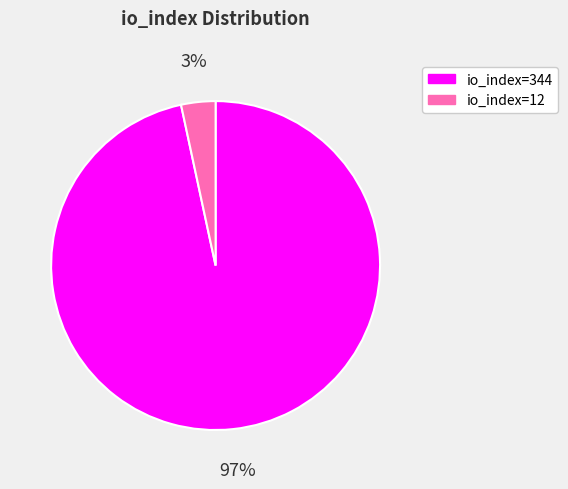

Rank the categories by value from highest to lowest.

io_index=344, io_index=12